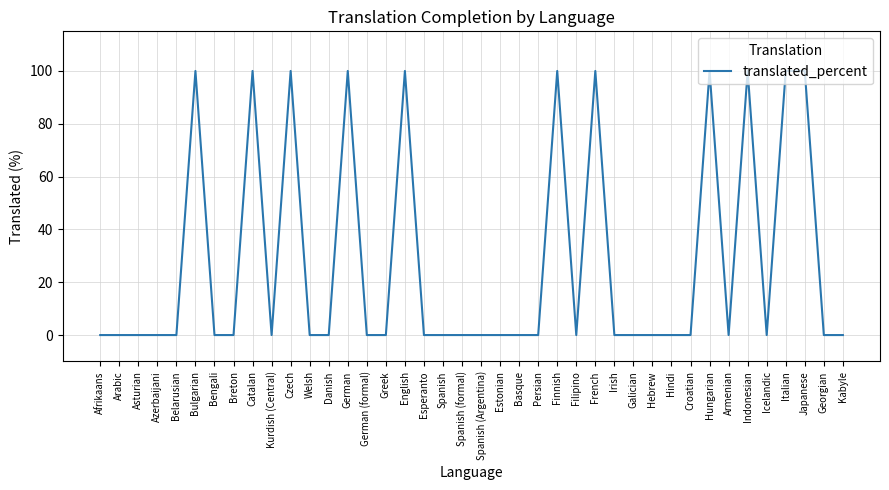

What is the difference between the maximum and minimum values?

100